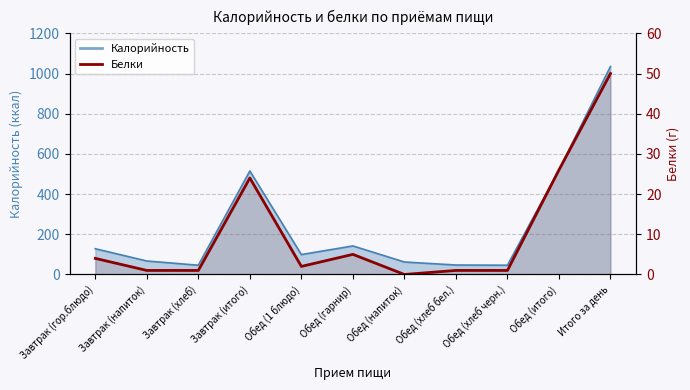

What is the label of the 4th point from the right?

Обед (хлеб бел.)